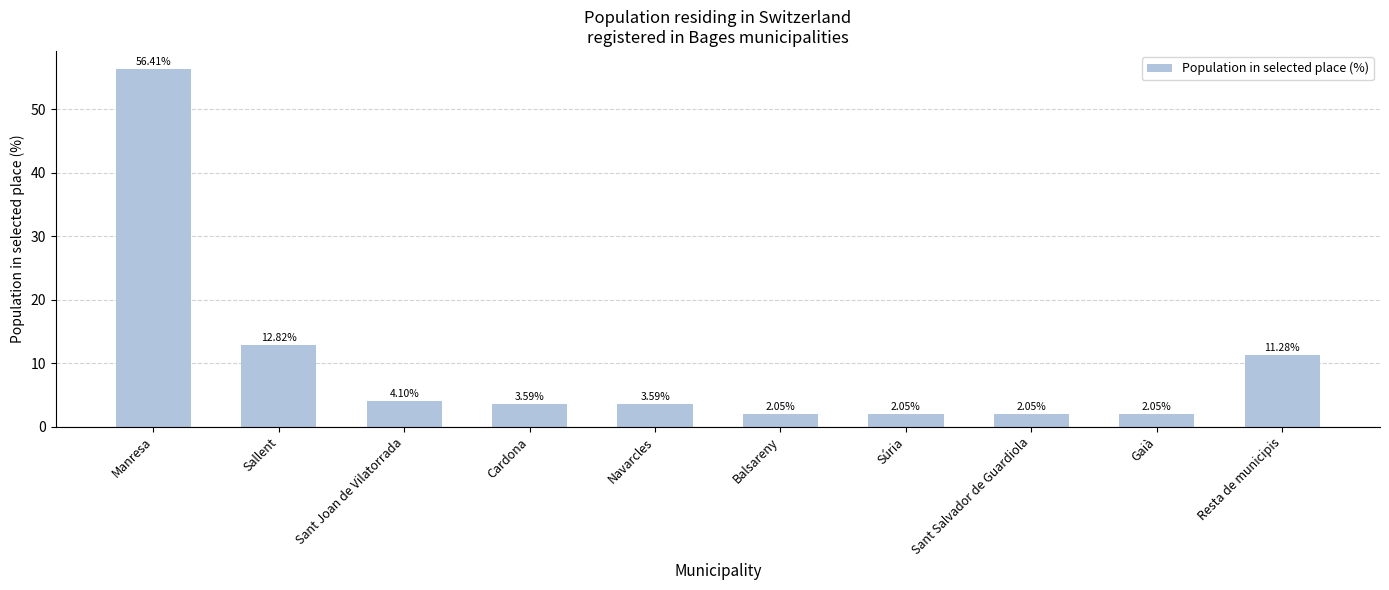

How many data points are above 3?

6